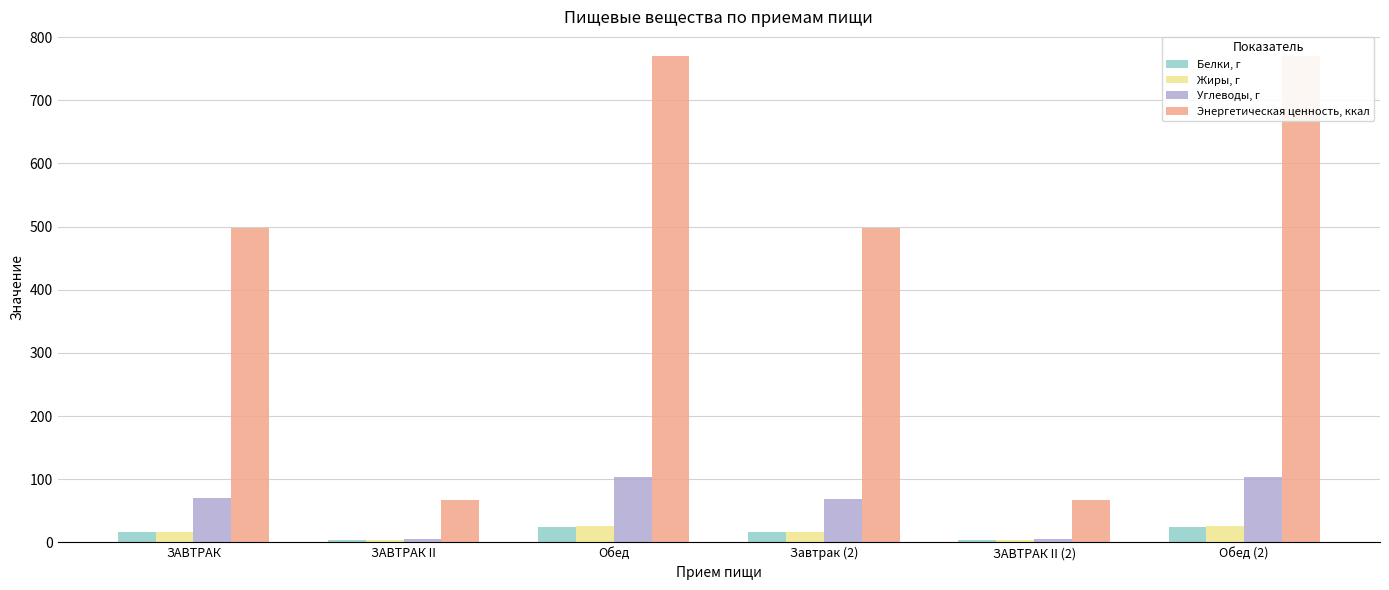

Where does the Белки, г series first go above 17?

Обед